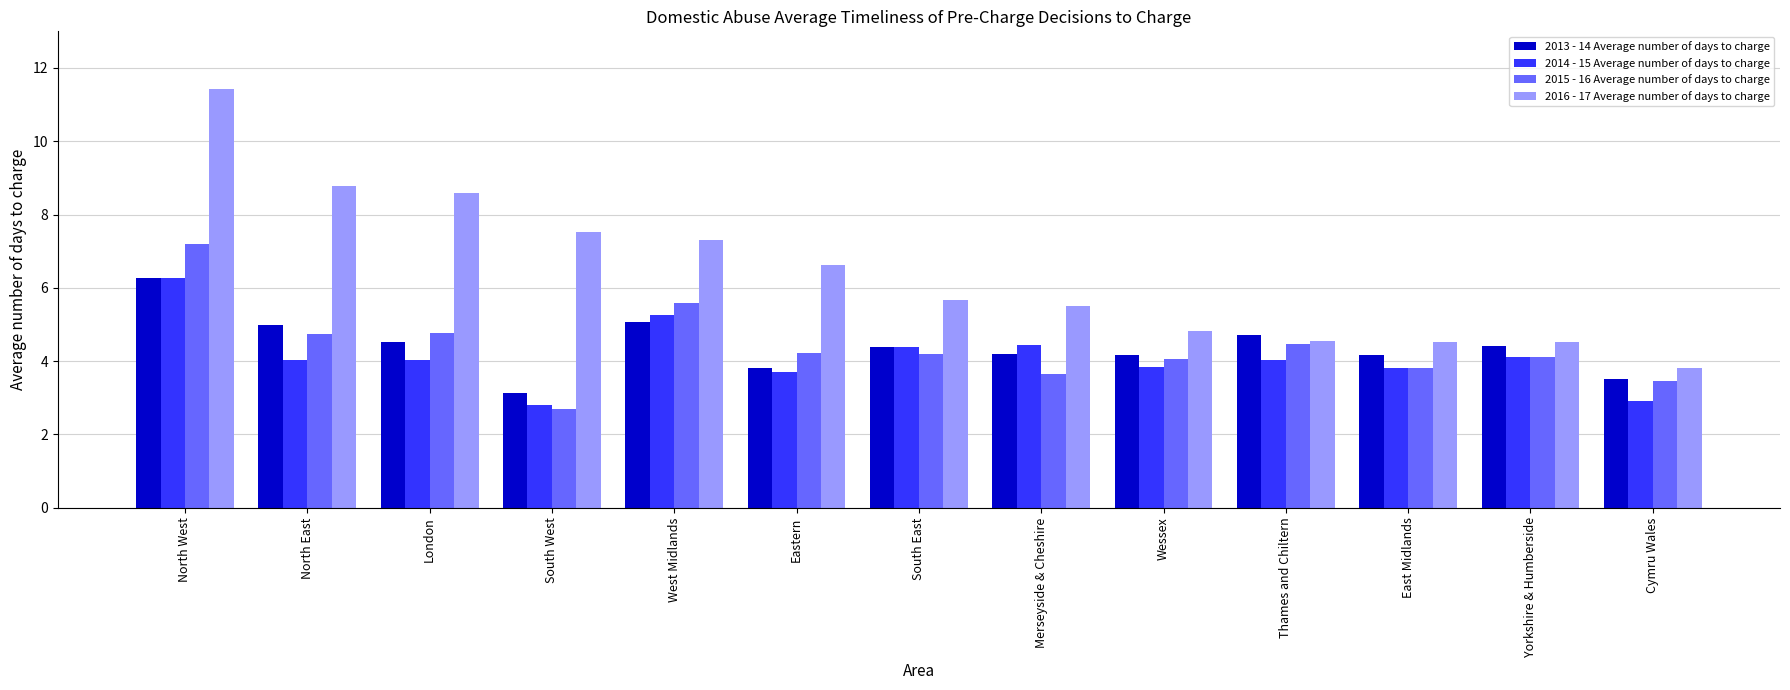

What is the label of the 3rd bar from the left?

London